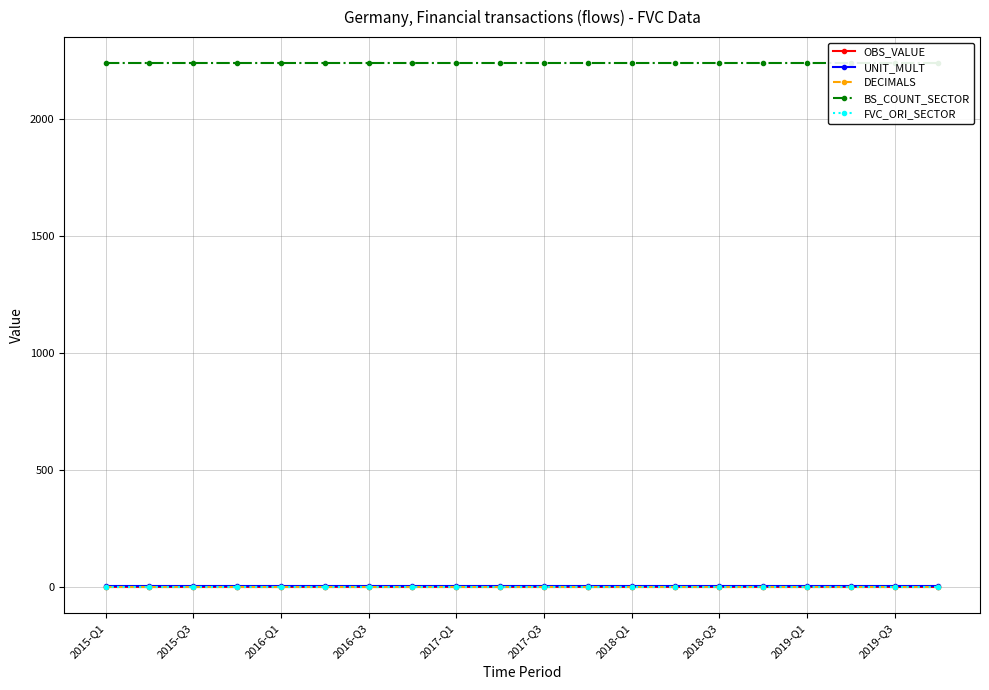

The UNIT_MULT series shows 6 at 2018-Q1. True or false?

True